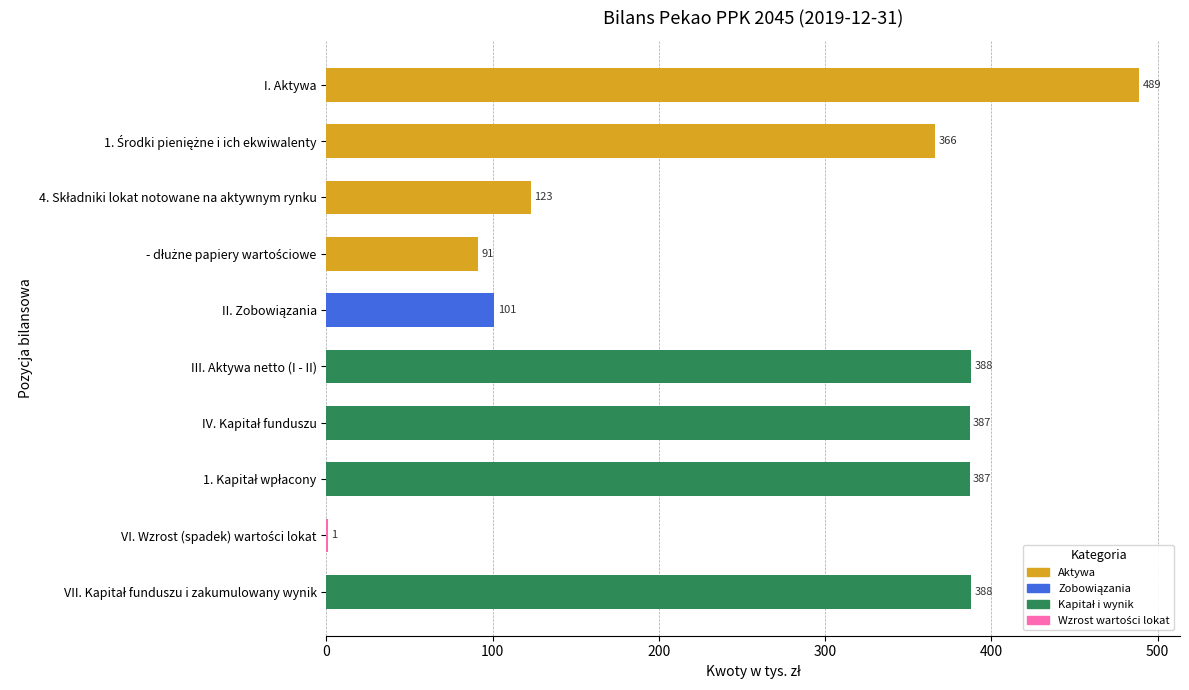

Count the number of categories in the chart.

10